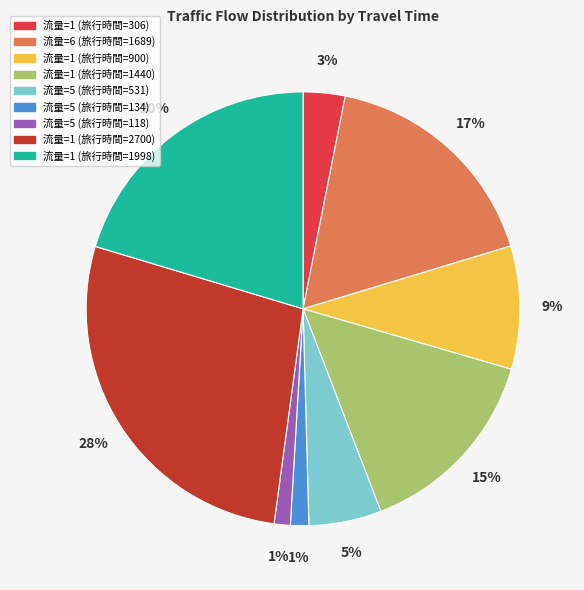

The 流量=6 (旅行時間=1689) slice represents 8% of the pie. True or false?

False